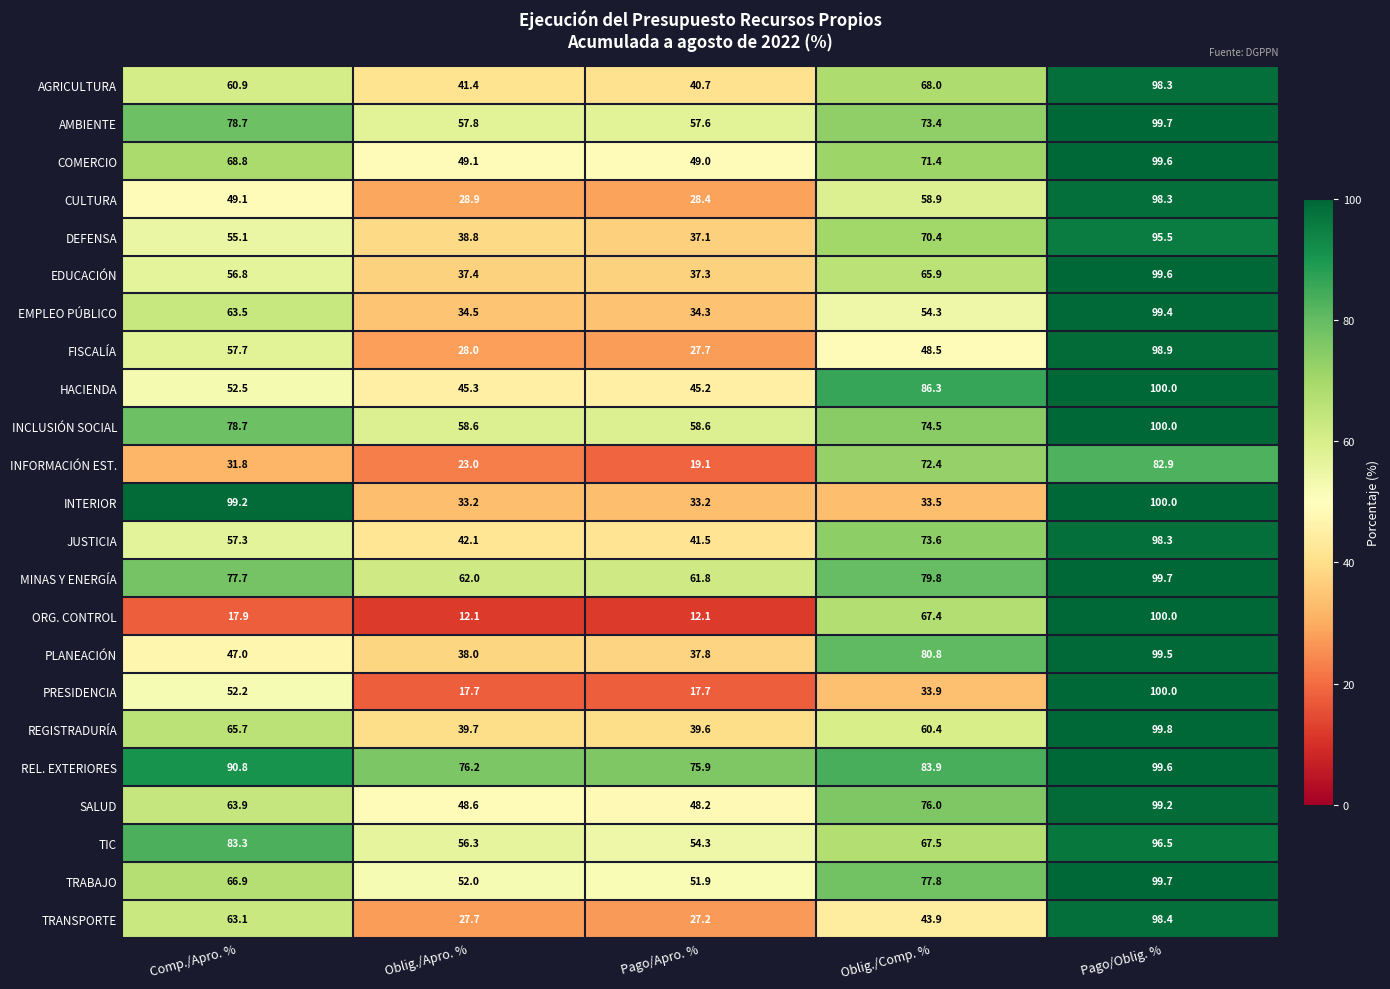

What is the approximate value of TRANSPORTE at Comp./Apro. %?

63.1